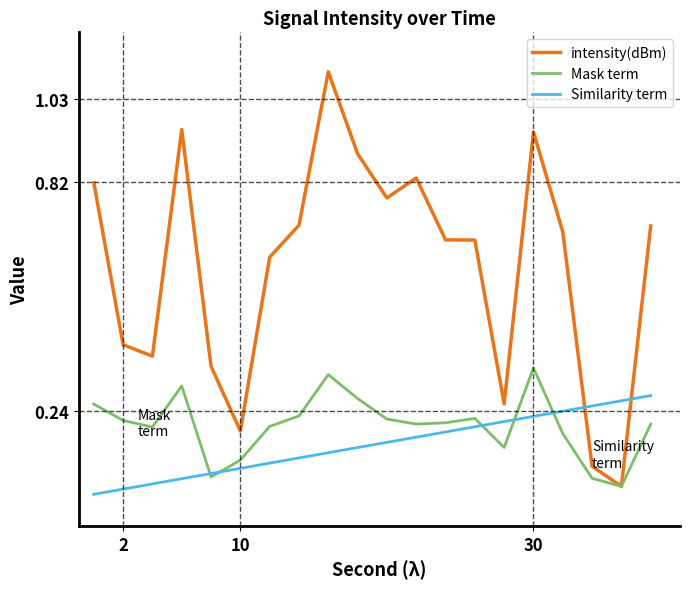

Rank the series by their maximum value, from highest to lowest.

intensity(dBm), Mask term, Similarity term